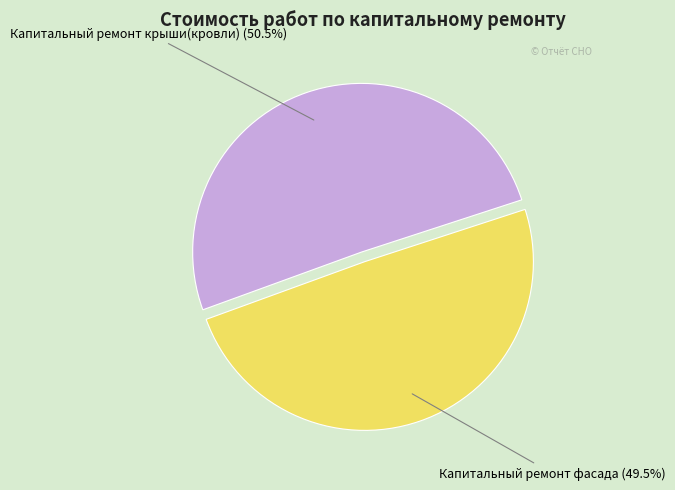

What percentage do Капитальный ремонт крыши(кровли) and Капитальный ремонт фасада together represent?

100.0%